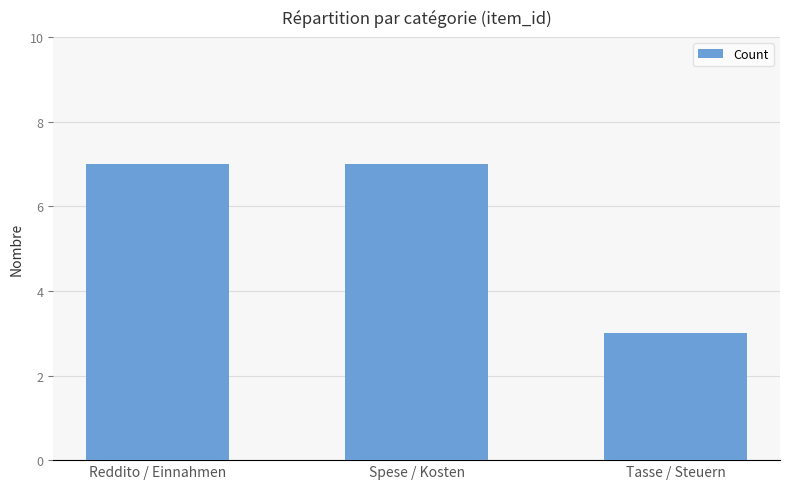

What is the label of the 2nd bar from the left?

Spese / Kosten